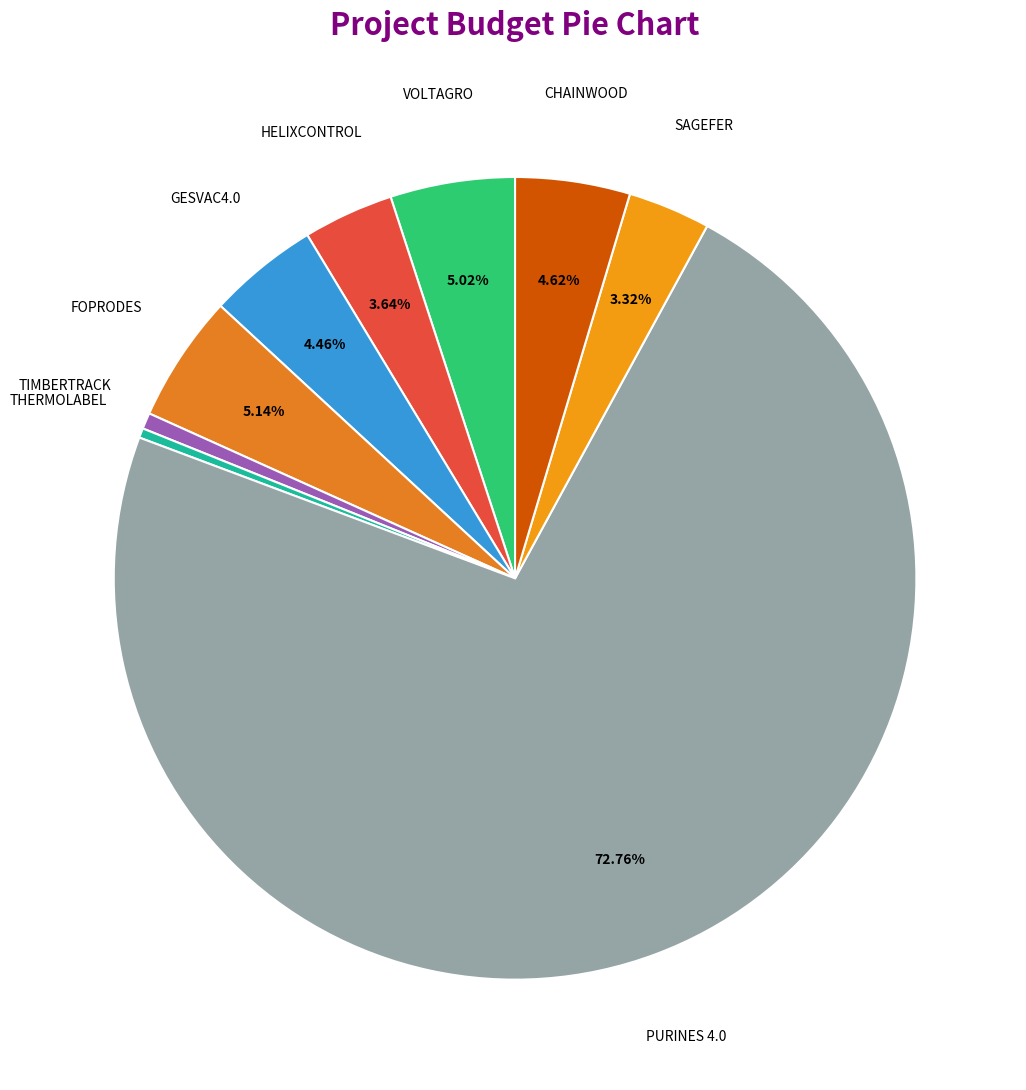

To the nearest percent, what portion does GESVAC4.0 represent?

4%